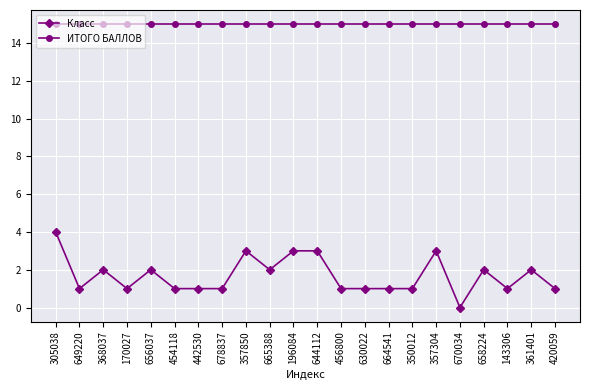

Is it true that Класс equals 2 at 665388?

True